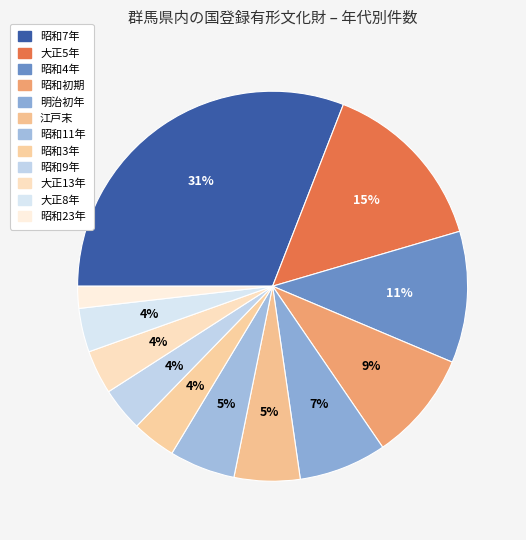

Count the number of slices in the pie.

12